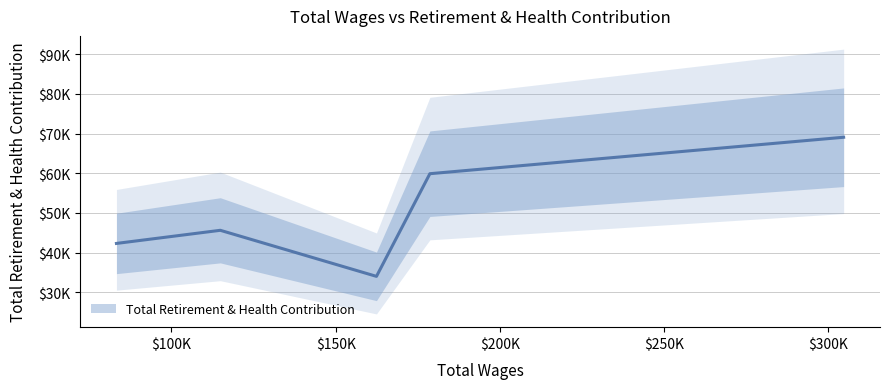

At which category does the chart reach its minimum across all series?

162407.0